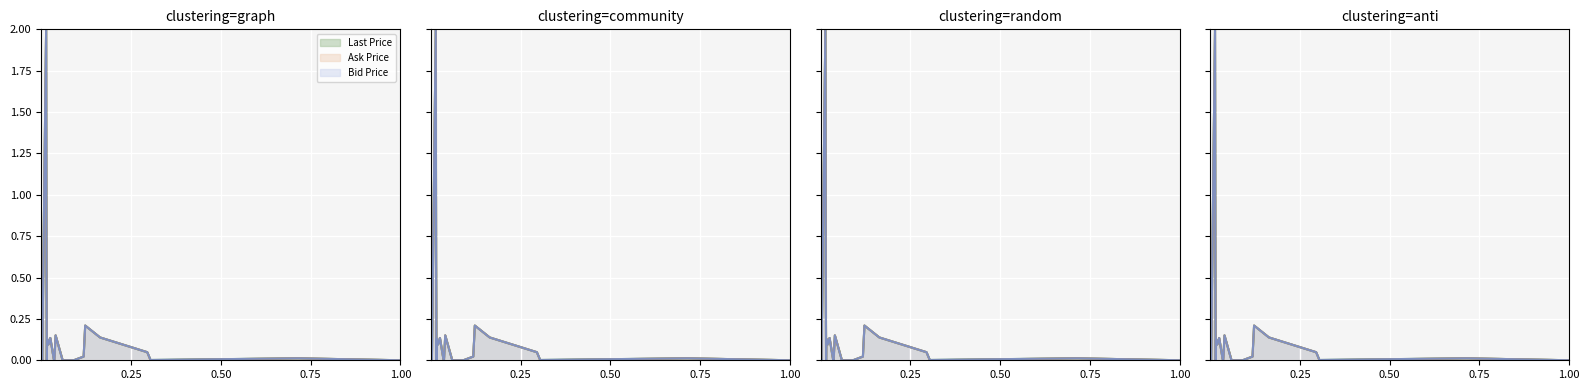

List the series in order of their peak value, highest first.

Last Price (line), Ask Price (line), Bid Price (line)